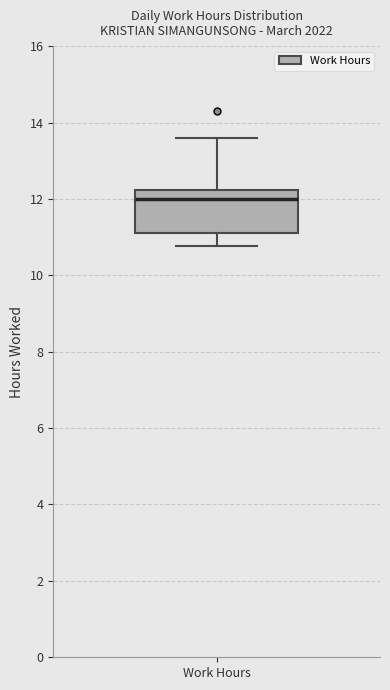

Transcribe this box plot: give where the median line is, the range the box spans, and where the two whiskers end, as read against the y-axis. The values are not printed on the chart, so give them approximately, as read against the axis.

median 12.0, box 11.0 to 12.2, whiskers 10.8 to 13.6